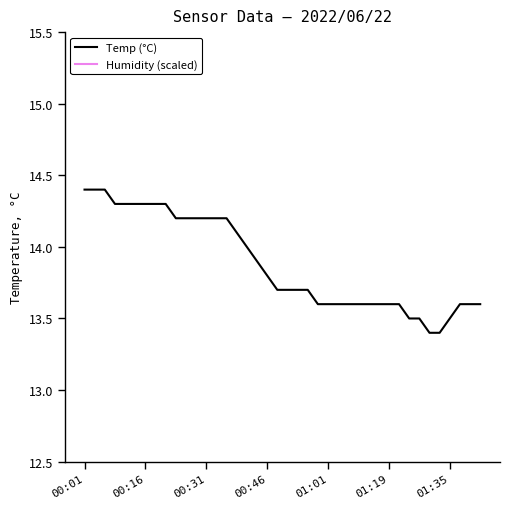

True or false: Humidity (scaled) and Temp (°C) intersect in this chart.

False